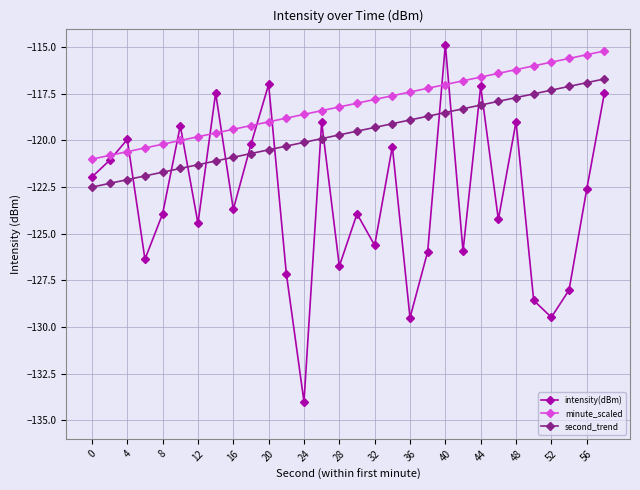

Which series has the largest total across all categories?

minute_scaled